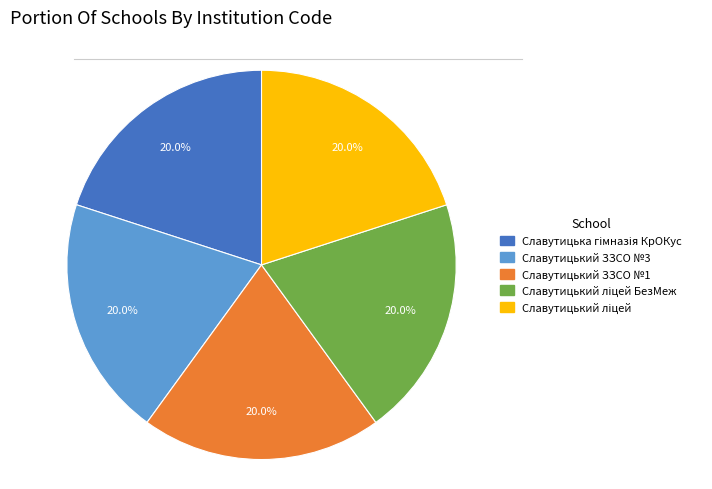

Is there a majority slice in this chart?

No